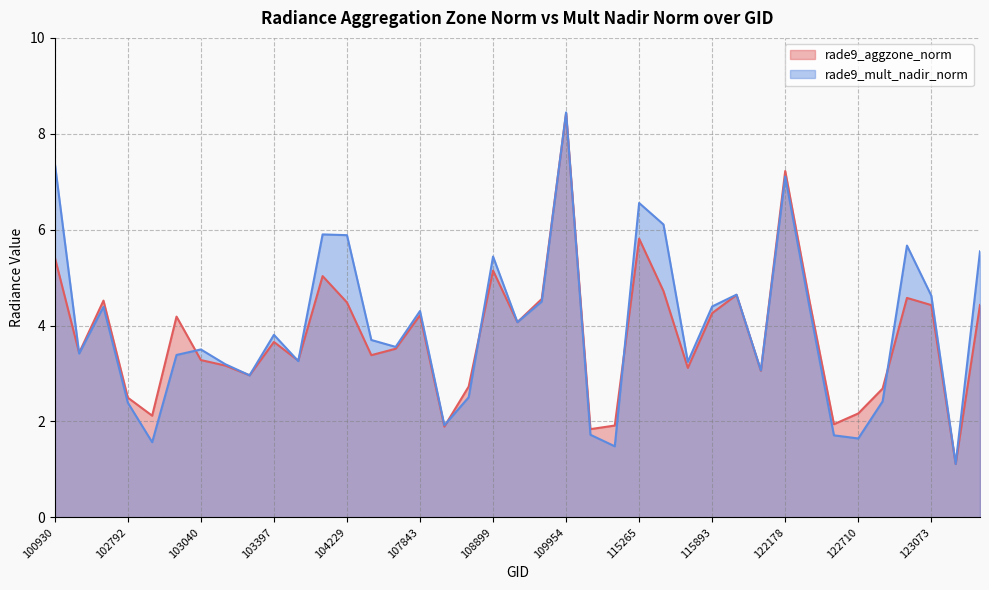

Reading left to right, what are all the values shown in this chart?

rade9_aggzone_norm: 100930=5.4	102551=3.4	102671=4.5	102792=2.5	102912=2.1	103032=4.2	103040=3.3	103160=3.2	103279=3.0	103397=3.7	103761=3.3	104112=5.0	104229=4.5	104236=3.4	104355=3.5	107843=4.2	108015=1.9	108715=2.7	108899=5.1	109072=4.1	109780=4.6	109954=8.4	110127=1.8	110299=1.9	115265=5.8	115378=4.7	115500=3.1	115893=4.3	121308=4.6	122002=3.1	122178=7.2	122346=4.5	122525=1.9	122710=2.2	122884=2.7	122895=4.6	123073=4.4	123251=1.1	123775=4.4
rade9_mult_nadir_norm: 100930=7.4	102551=3.4	102671=4.4	102792=2.4	102912=1.6	103032=3.4	103040=3.5	103160=3.2	103279=3.0	103397=3.8	103761=3.3	104112=5.9	104229=5.9	104236=3.7	104355=3.6	107843=4.3	108015=1.9	108715=2.5	108899=5.4	109072=4.1	109780=4.5	109954=8.4	110127=1.7	110299=1.5	115265=6.6	115378=6.1	115500=3.2	115893=4.4	121308=4.6	122002=3.1	122178=7.1	122346=4.4	122525=1.7	122710=1.6	122884=2.4	122895=5.7	123073=4.6	123251=1.1	123775=5.5